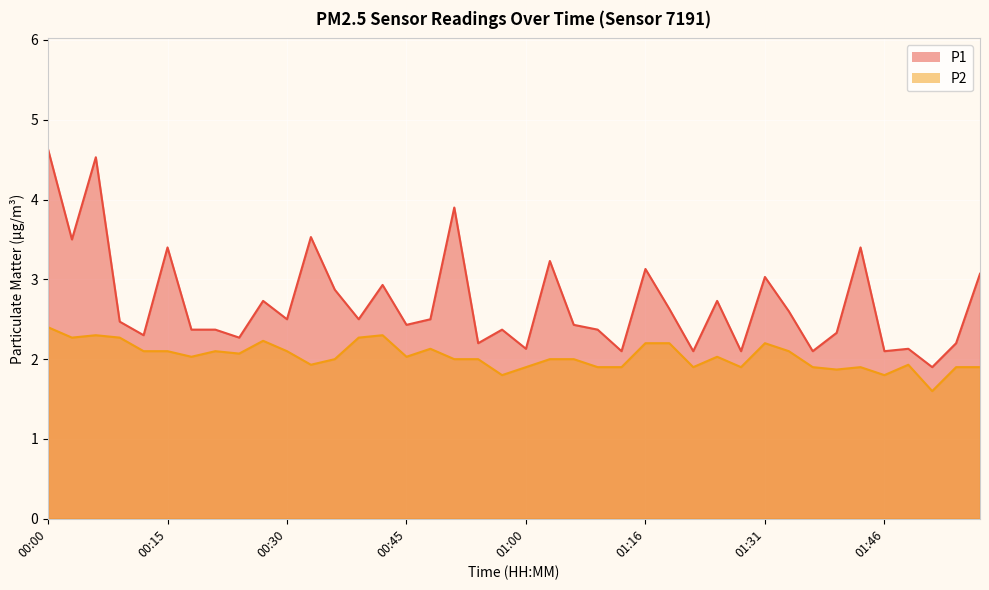

What is the sum of the P2 values at 00:48 and 00:27?

4.4